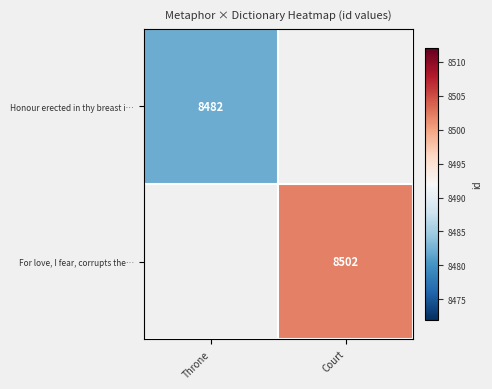

The Honour erected in thy breast i… series shows 1739.7 at Throne. True or false?

False